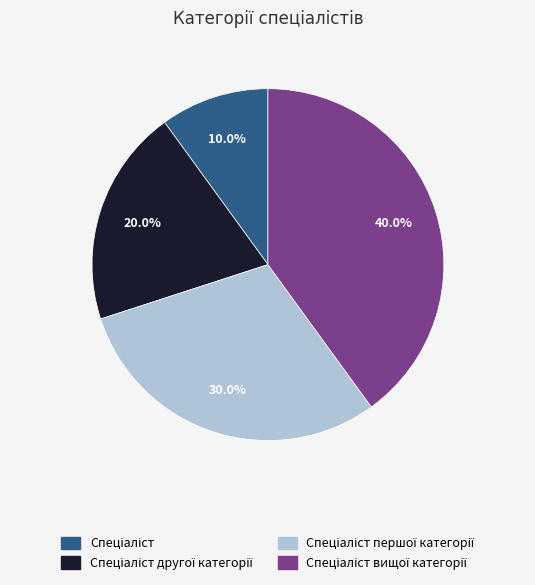

Is there any slice that represents more than half of the pie?

No